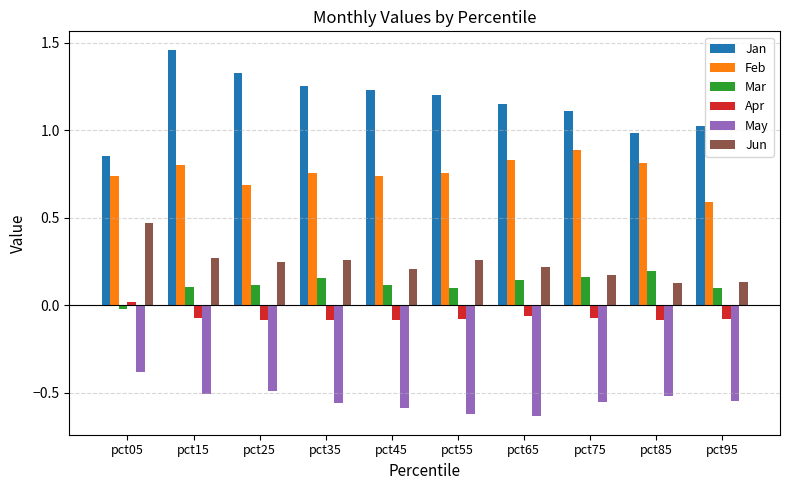

Rank the series by their maximum value, from lowest to highest.

May, Apr, Mar, Jun, Feb, Jan